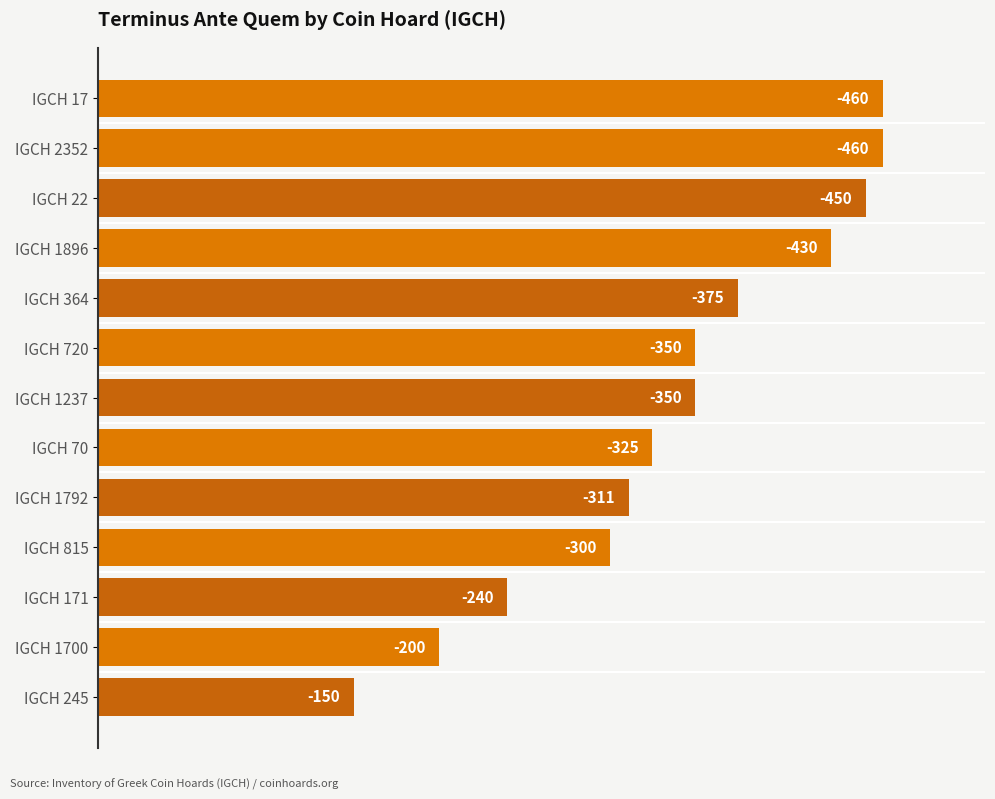

How many bars are there in total?

13